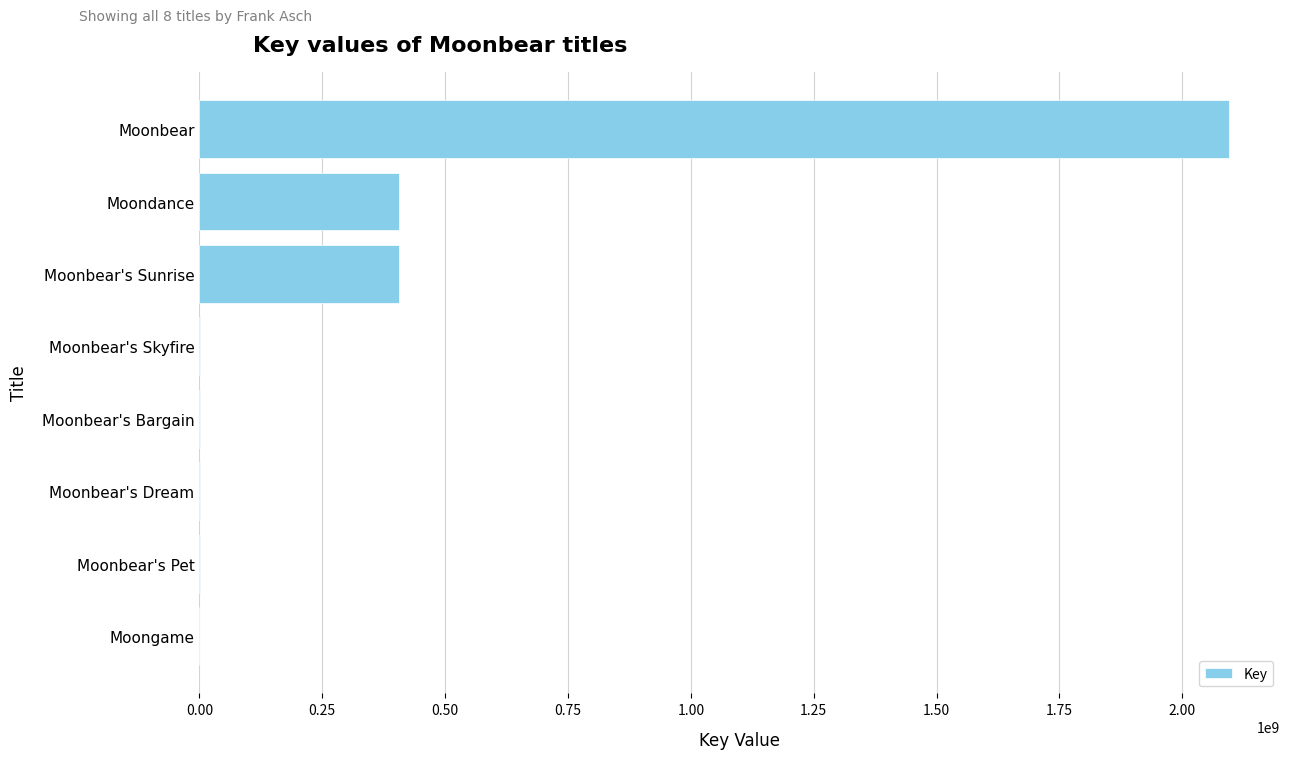

The value at Moonbear's Sunrise is 405239755. True or false?

True